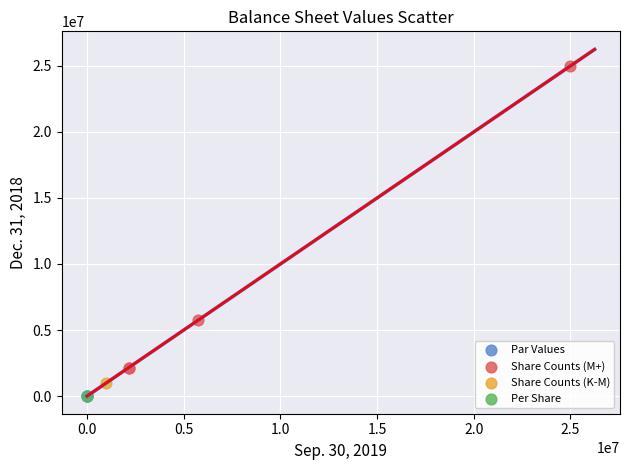

What are all the series names shown in the legend?

Par Values, Share Counts (M+), Share Counts (K-M), Per Share